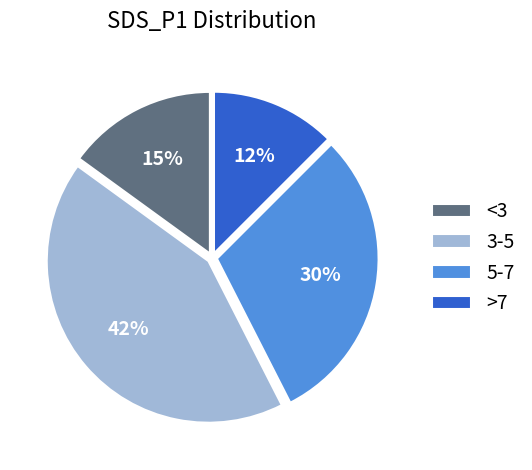

What percentage is the <3 slice, to the nearest percent?

15%